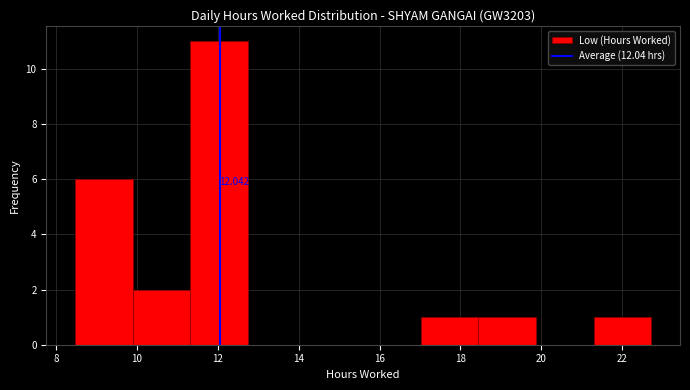

Which range on the x-axis has the tallest bar?

11.4 to 12.8